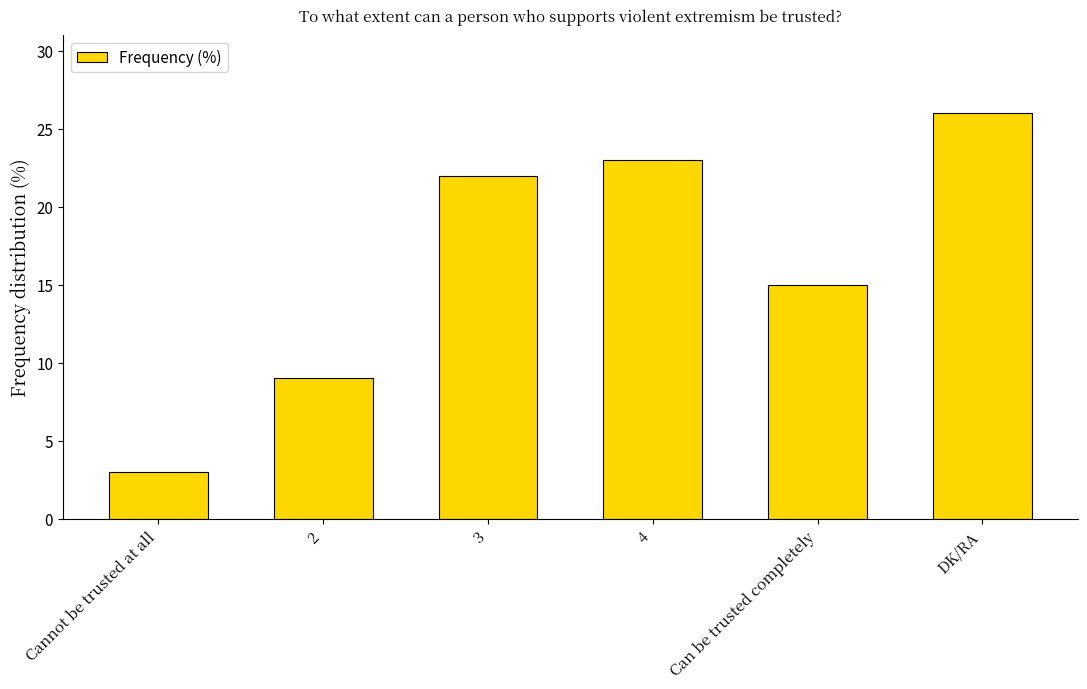

Rank the categories by value from highest to lowest.

DK/RA, 4, 3, Can be trusted completely, 2, Cannot be trusted at all